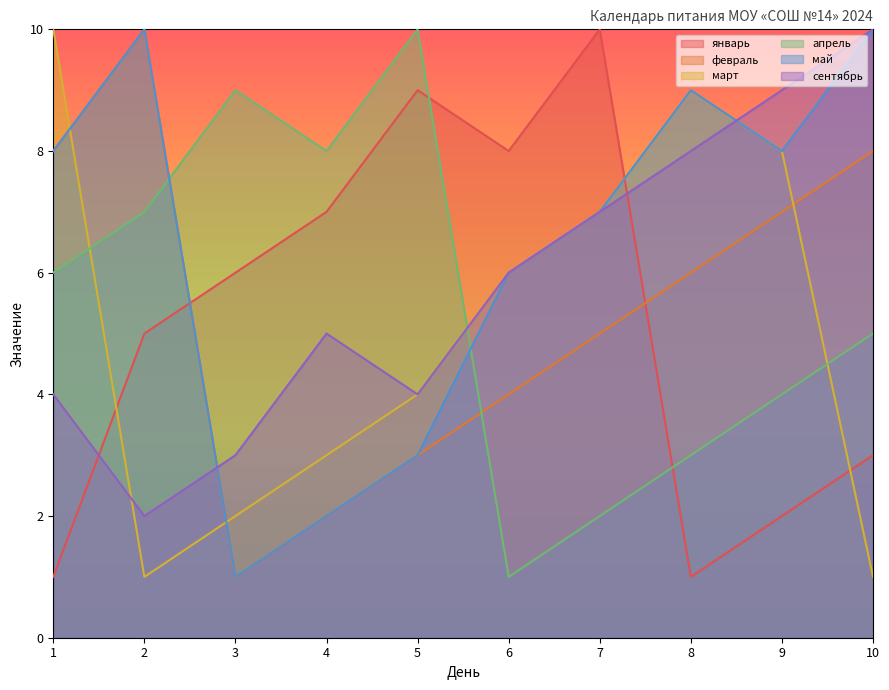

Does the chart have visible grid lines?

No